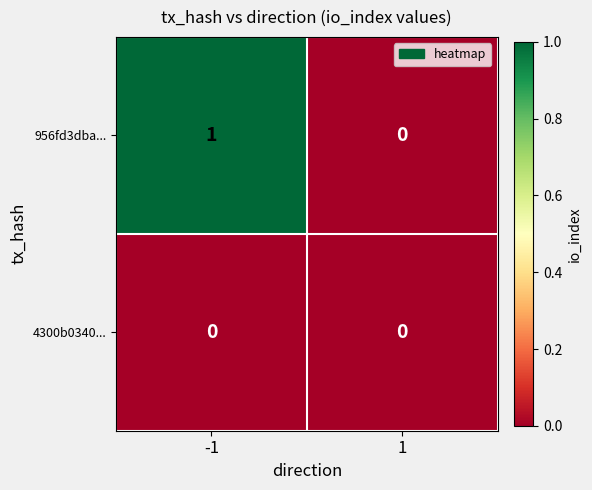

Rank the series at -1 from highest to lowest value.

956fd3dba..., 4300b0340...